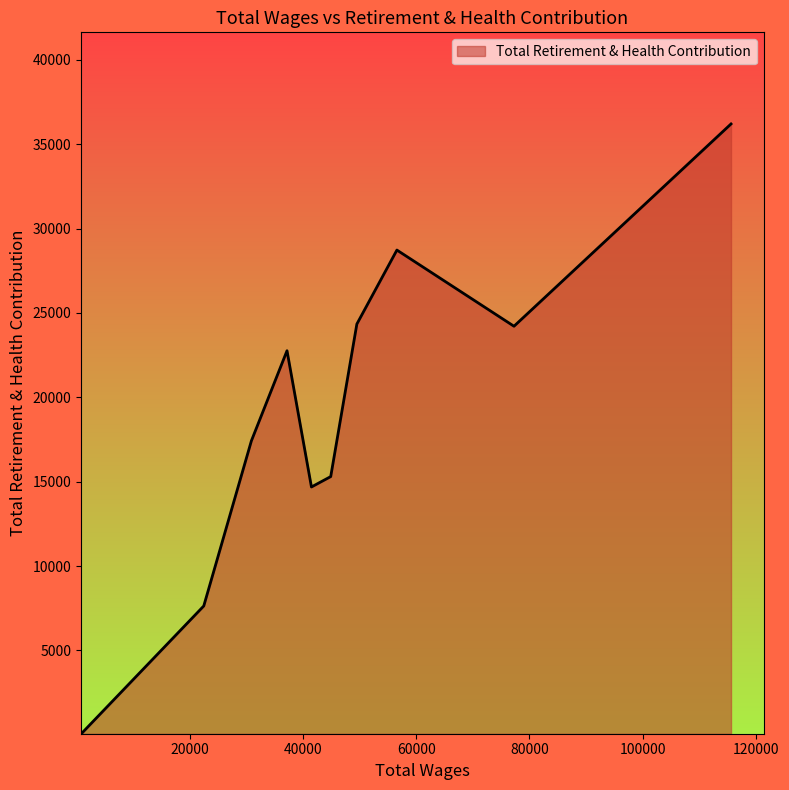

What is the maximum value shown in the chart?

36201